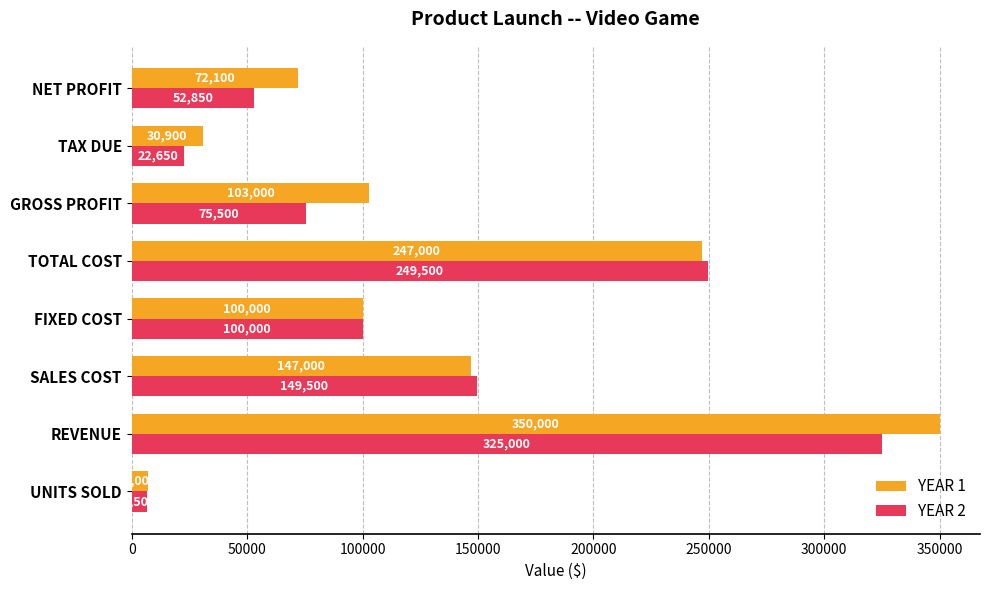

Is the value of YEAR 2 at TOTAL COST greater than the value of YEAR 1 at TOTAL COST?

Yes